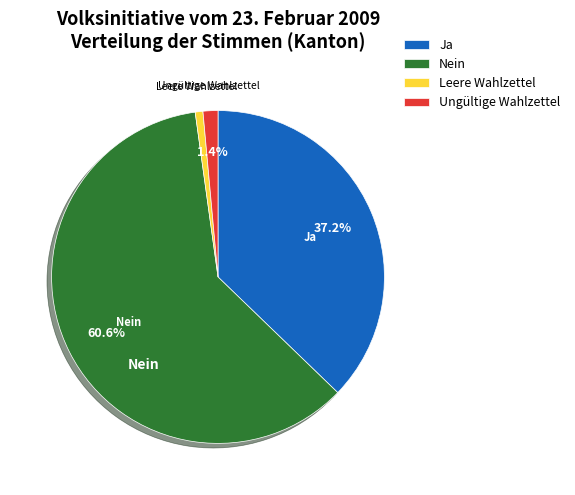

Which has a higher value, Leere Wahlzettel or Ungültige Wahlzettel?

Ungültige Wahlzettel